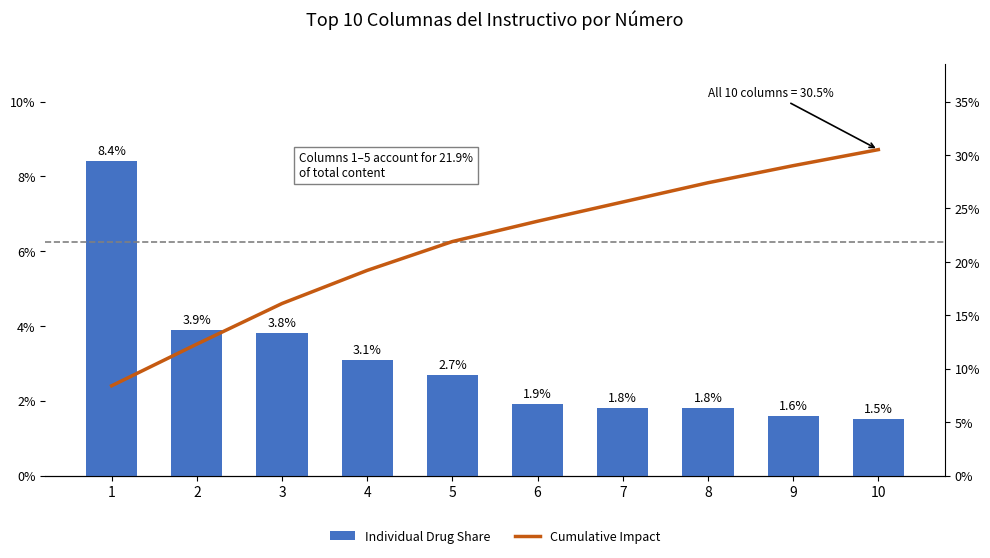

At which category is the sum across all series the highest?

10